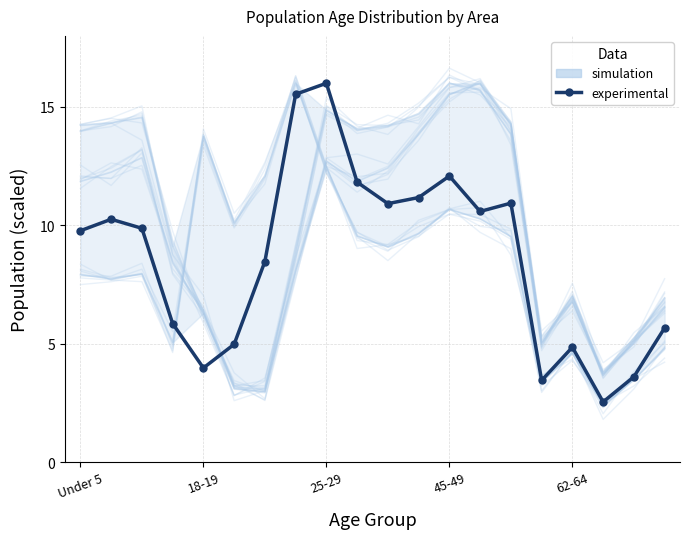

Which has a higher value, 15 or 11?

11